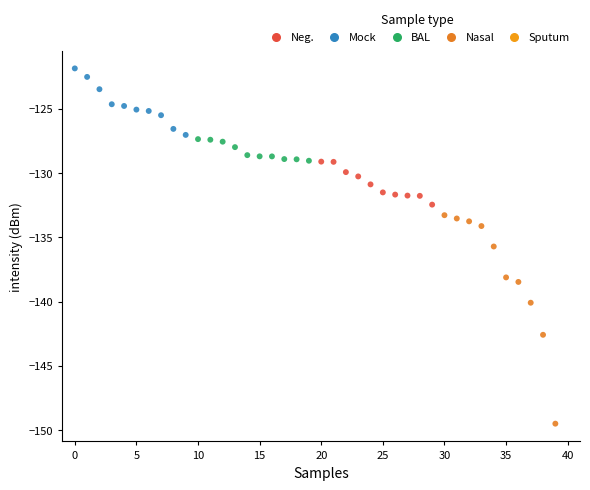

What is the range of Y values (max minus min)?

27.6